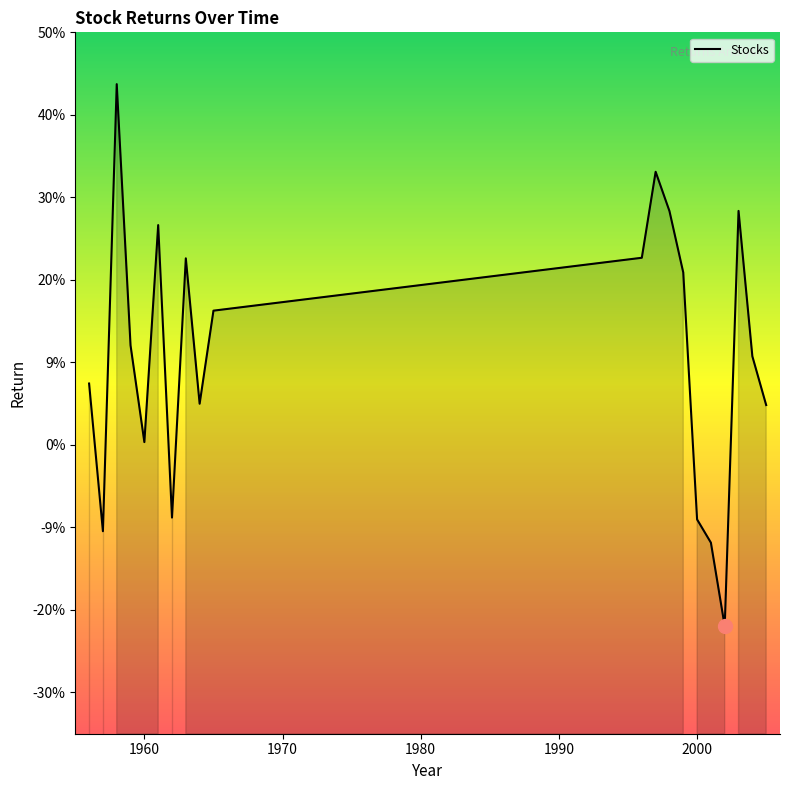

How many points are lower than both their immediate neighbors (excluding endpoints)?

5